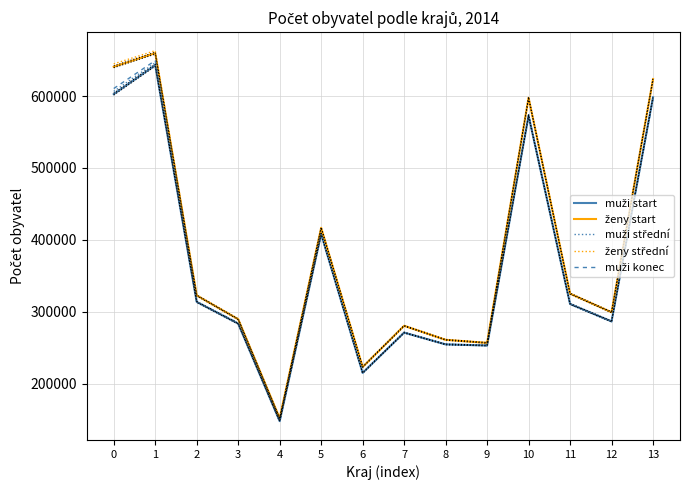

What is the difference between the ženy střední values at 10 and 6?

374279